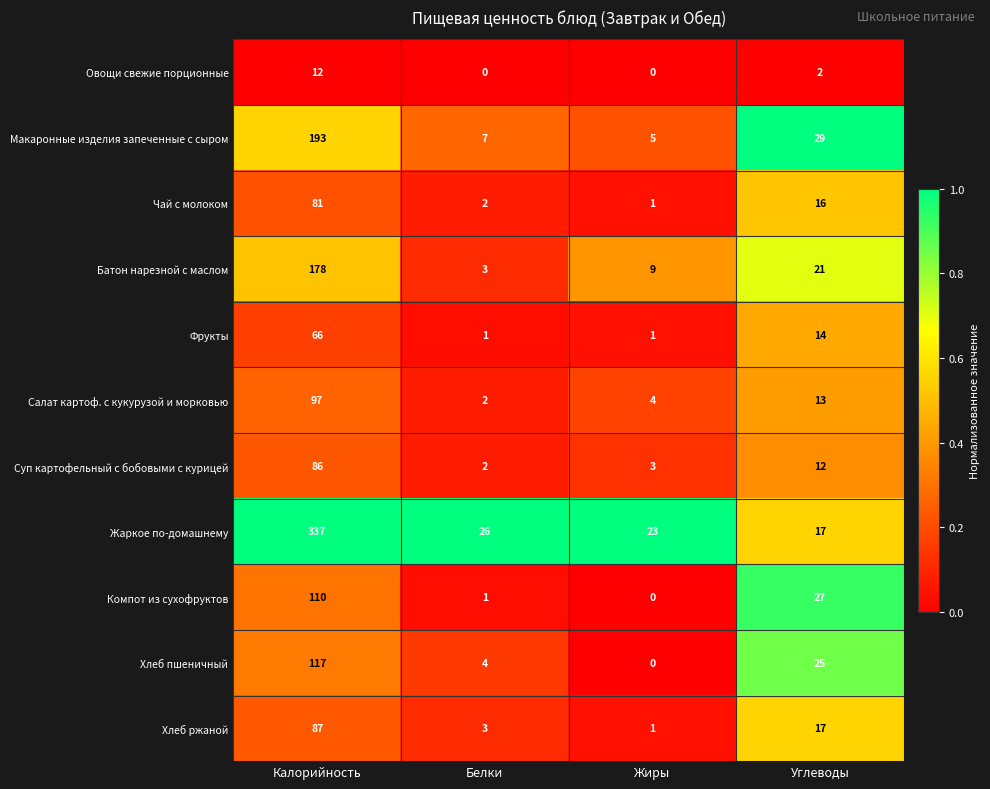

The value of Салат картоф. с кукурузой и морковью at Калорийность is 97. True or false?

True